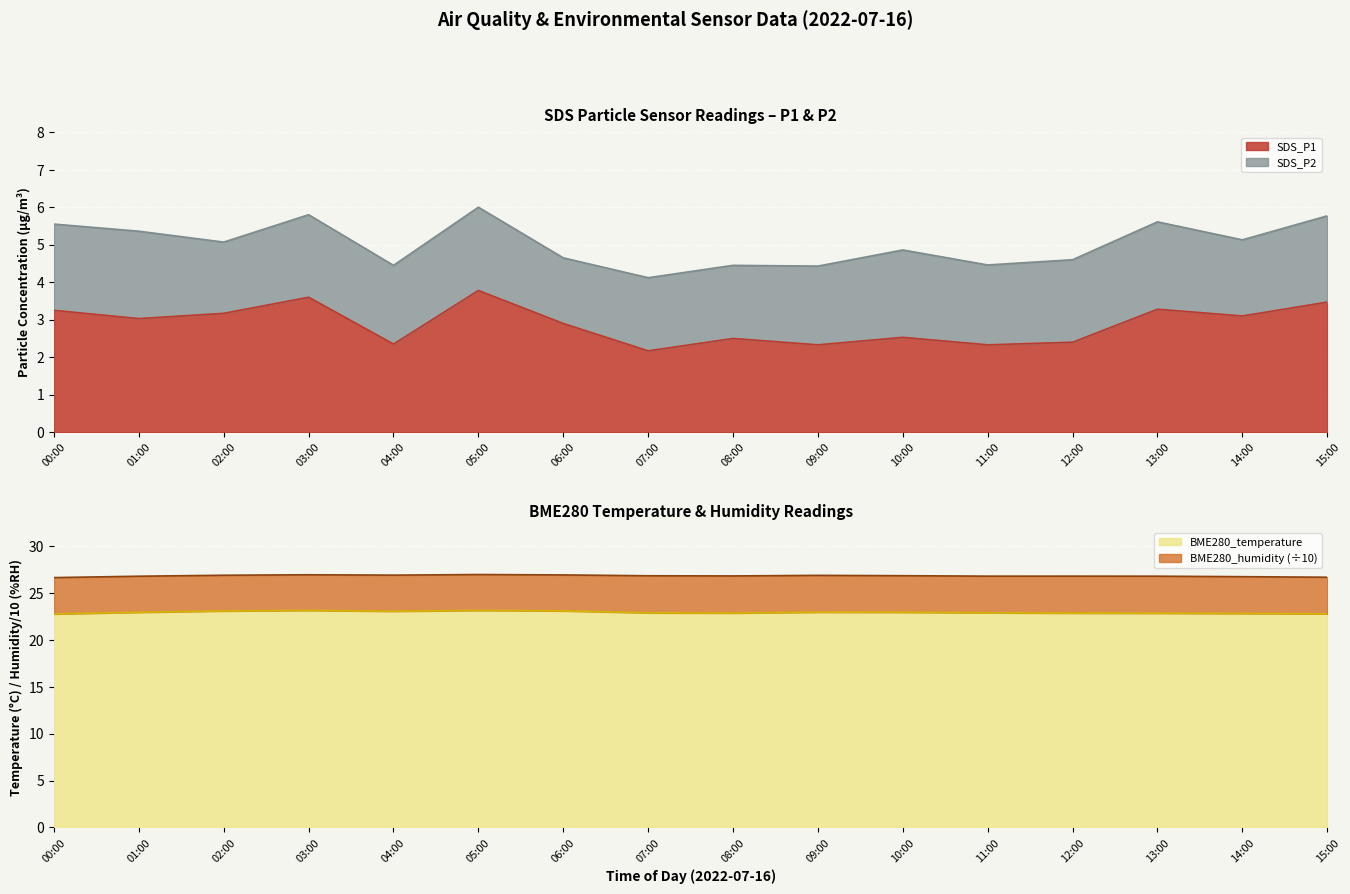

At which category is the sum across all series the highest?

05:00